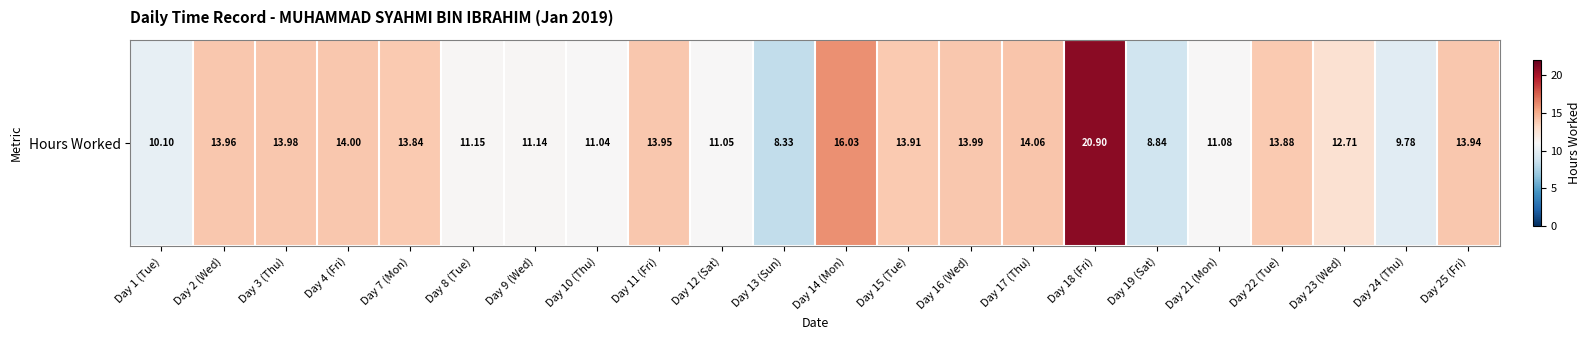

Where is the data nearest to the value 14?

Day 4 (Fri)